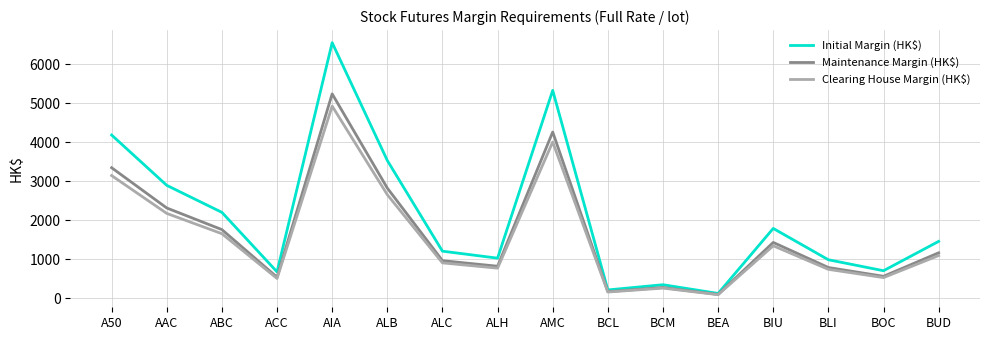

Rank the series at ALB from highest to lowest value.

Initial Margin (HK$), Maintenance Margin (HK$), Clearing House Margin (HK$)